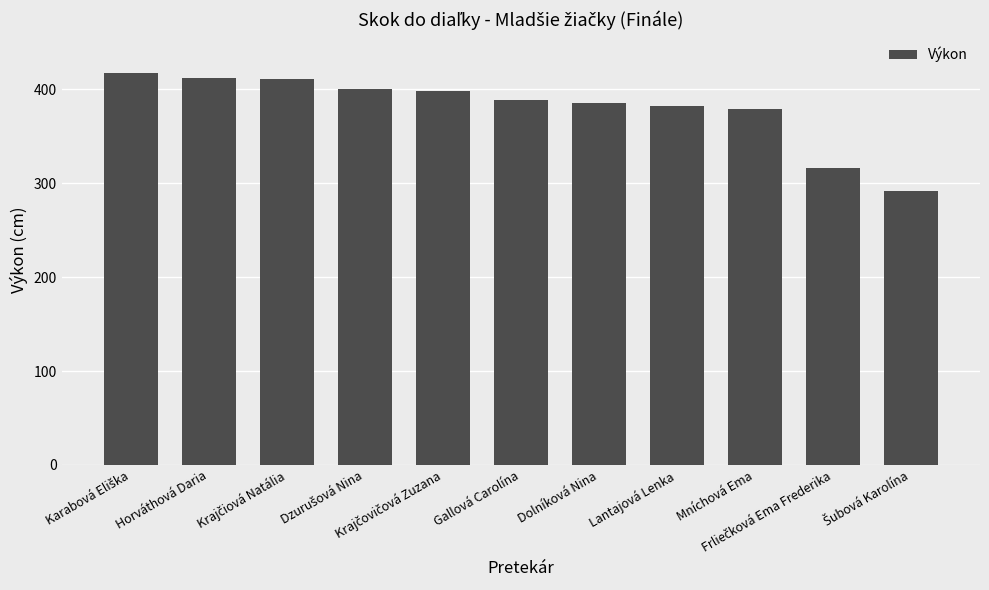

What is the minimum value shown in the chart?

292